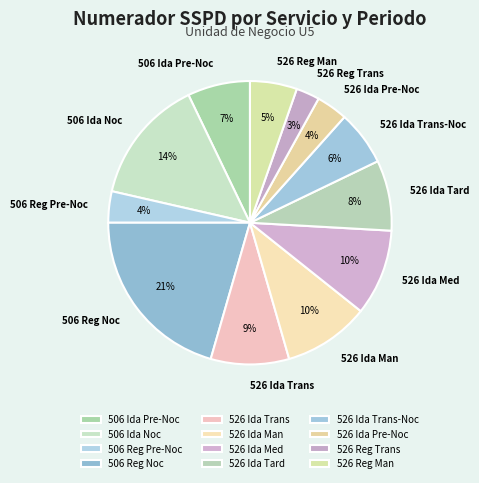

Between 526 Ida Trans and 506 Ida Noc, which is larger?

506 Ida Noc